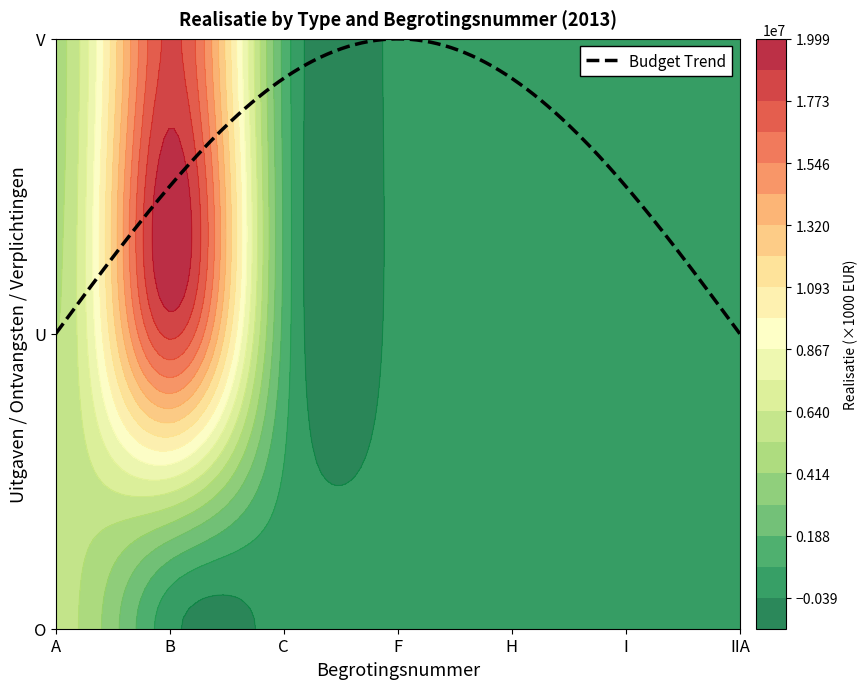

Reading left to right, extract all data points from this chart.

O: 5722871	51	0	20541	0	618	204
U: 5248979	17988793	1553052	20541	35688	40606	11807
V: 4932339	17995671	1552656	20541	35688	40606	11844